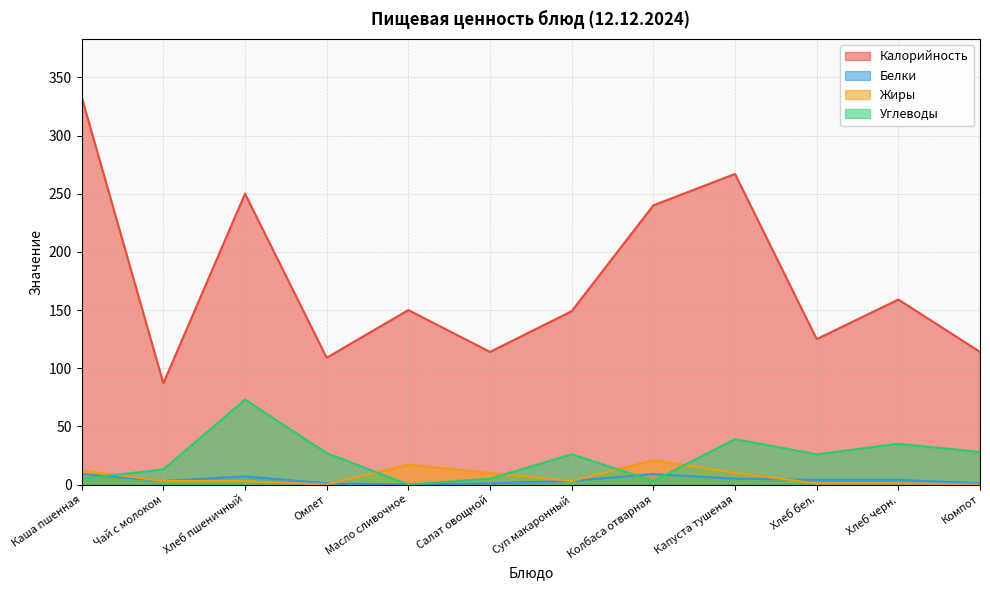

What is the maximum value for Углеводы?

73